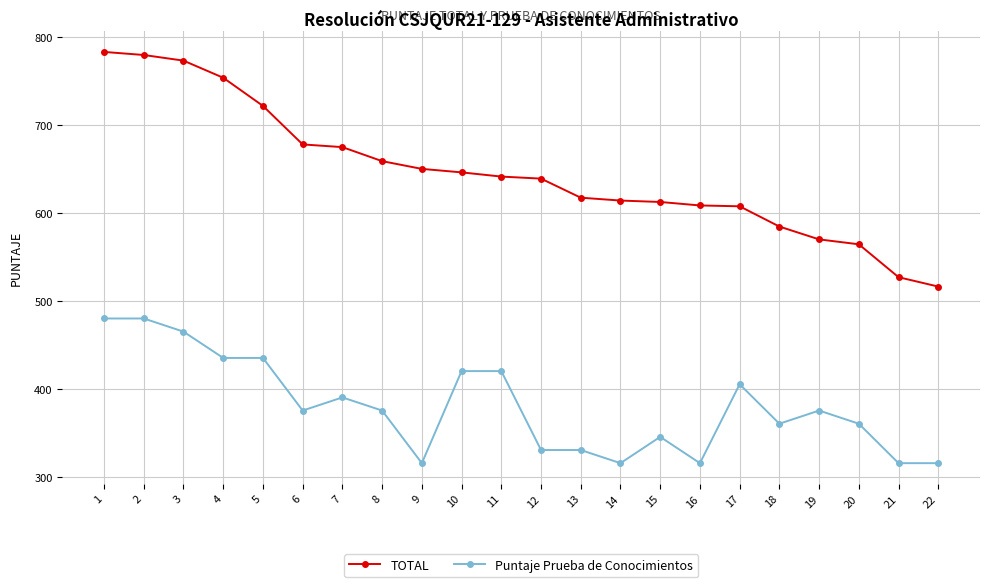

Rank the series by their average value, from highest to lowest.

TOTAL, Puntaje Prueba de Conocimientos